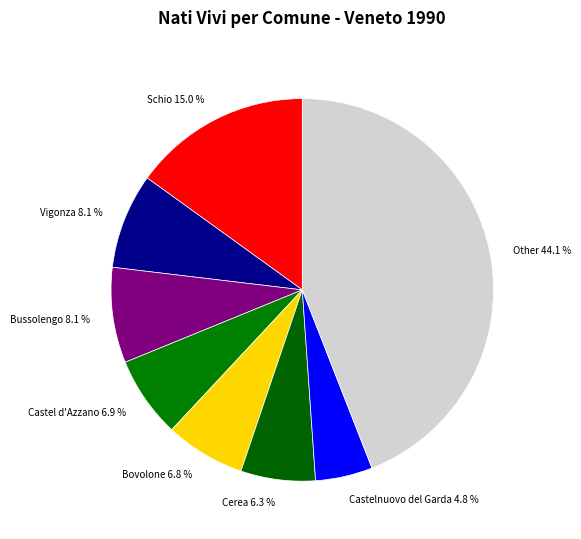

Which slice is the smallest?

Castelnuovo del Garda 4.8 %